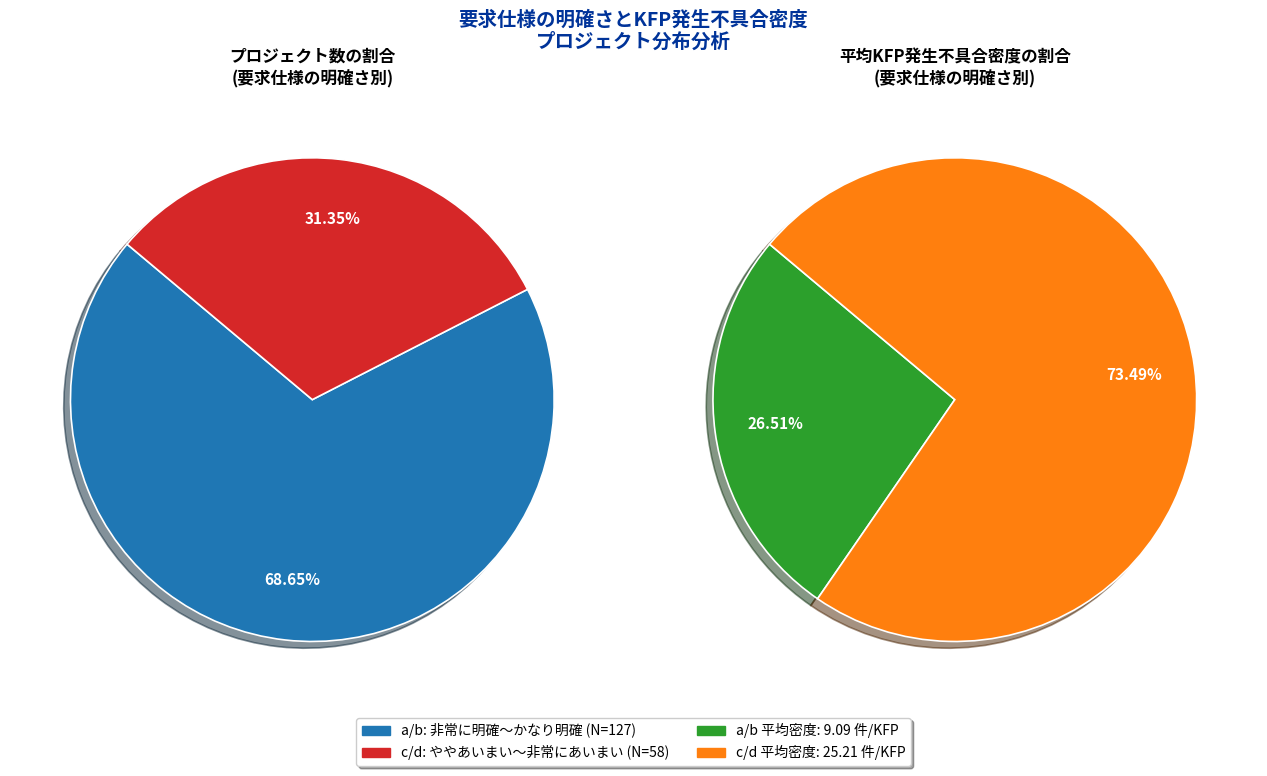

Count the number of slices in the pie.

2